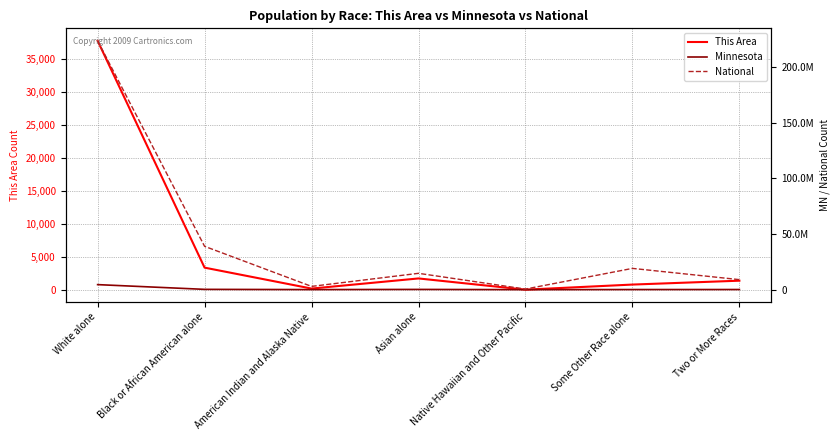

How many interior local valleys does the This Area series have?

2